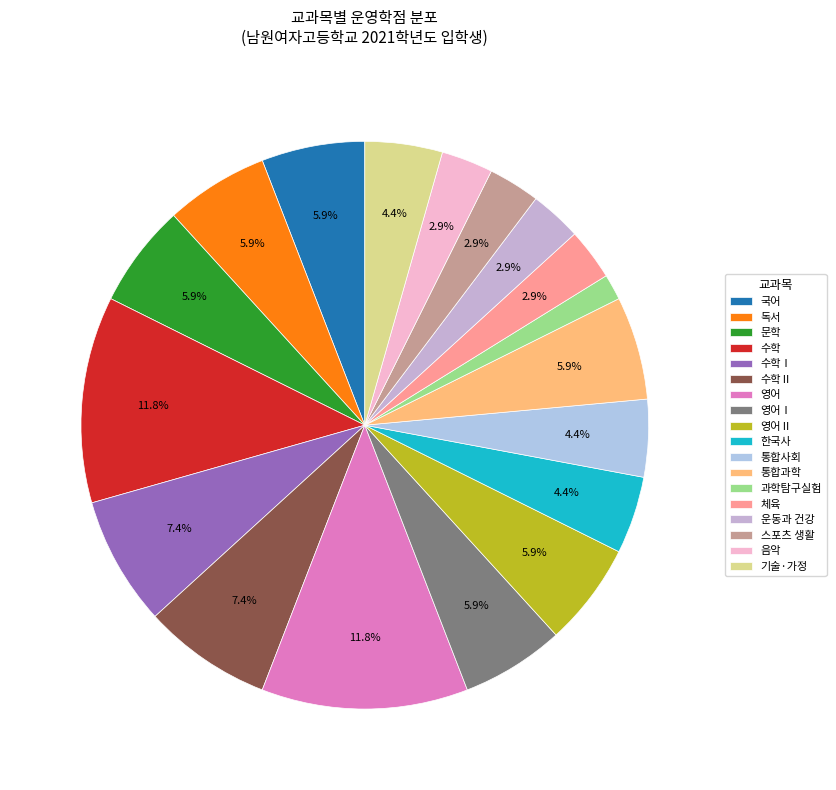

Combined, what portion of the pie is 한국사 and 음악?

7.4%